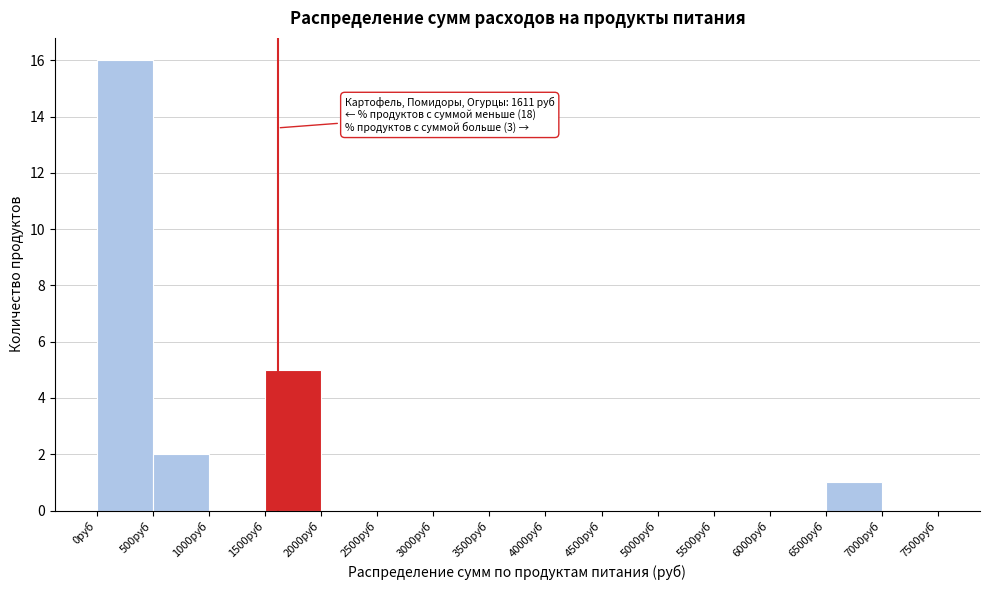

Which range on the x-axis has the tallest bar?

0 to 500